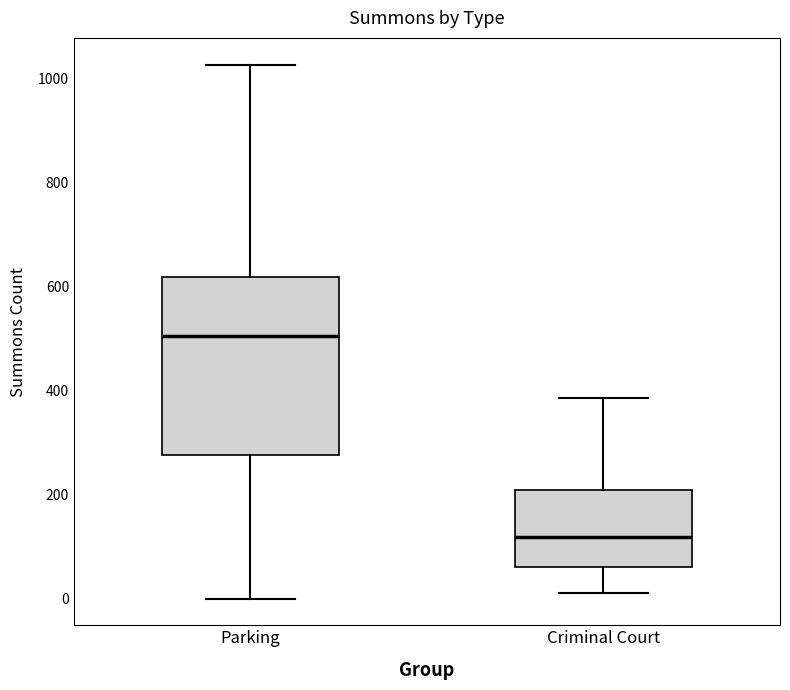

Which box is the tallest, from its lower edge to its upper edge?

Parking